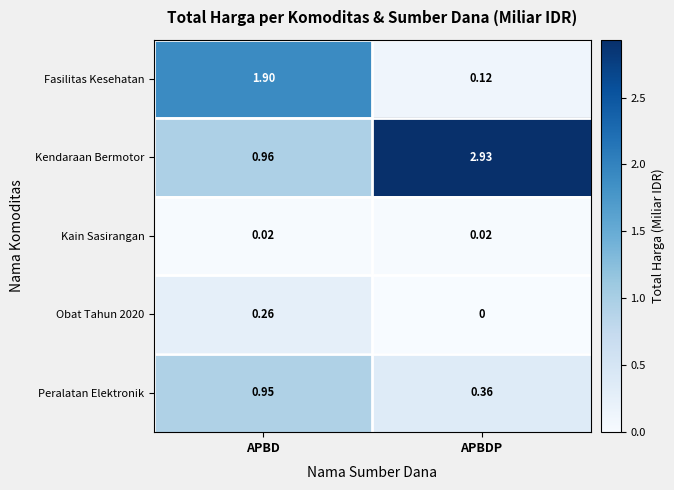

Which label corresponds to the largest value in the chart?

APBDP